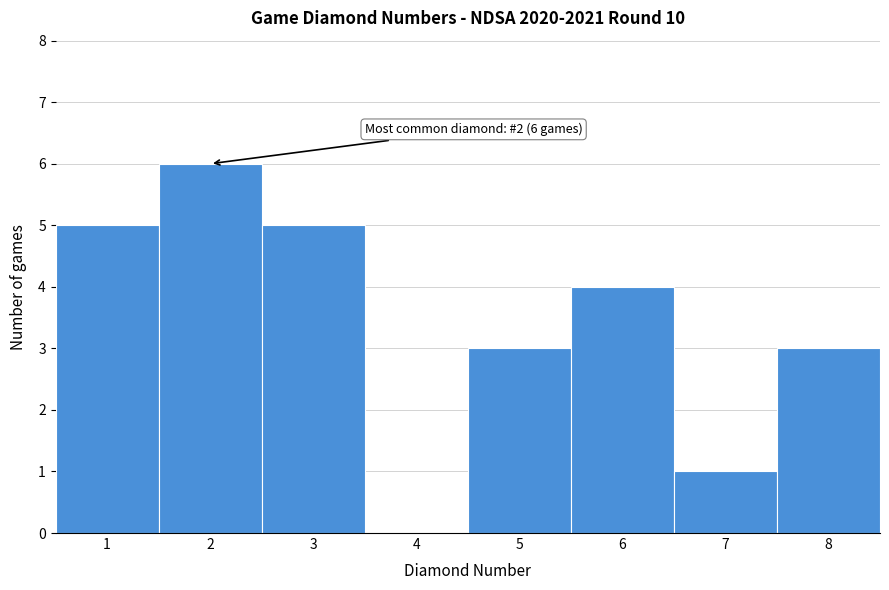

Over which range of the x-axis is the bar tallest?

1.5 to 2.5